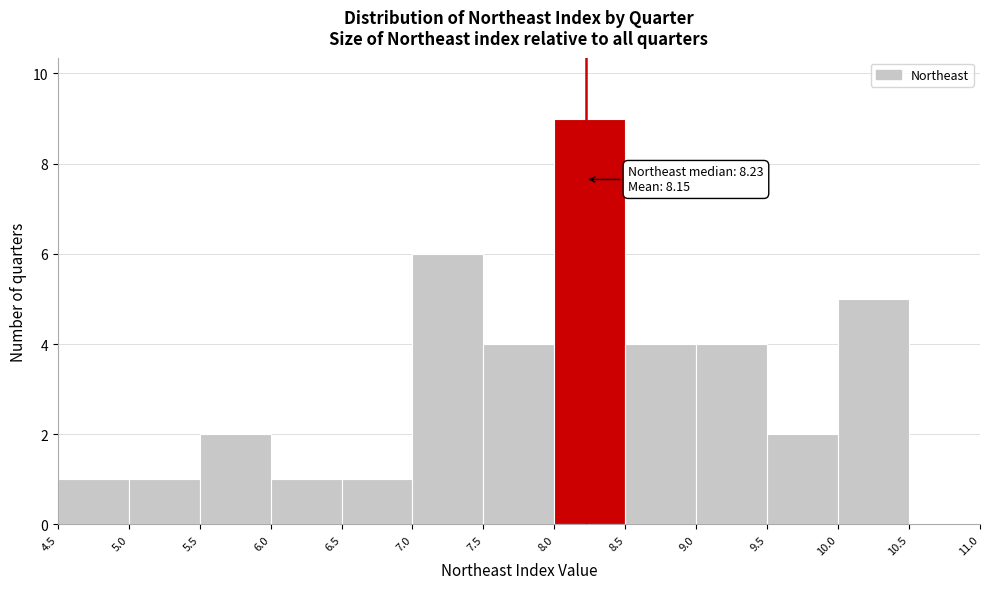

Which range on the x-axis has the tallest bar?

8.0 to 8.5